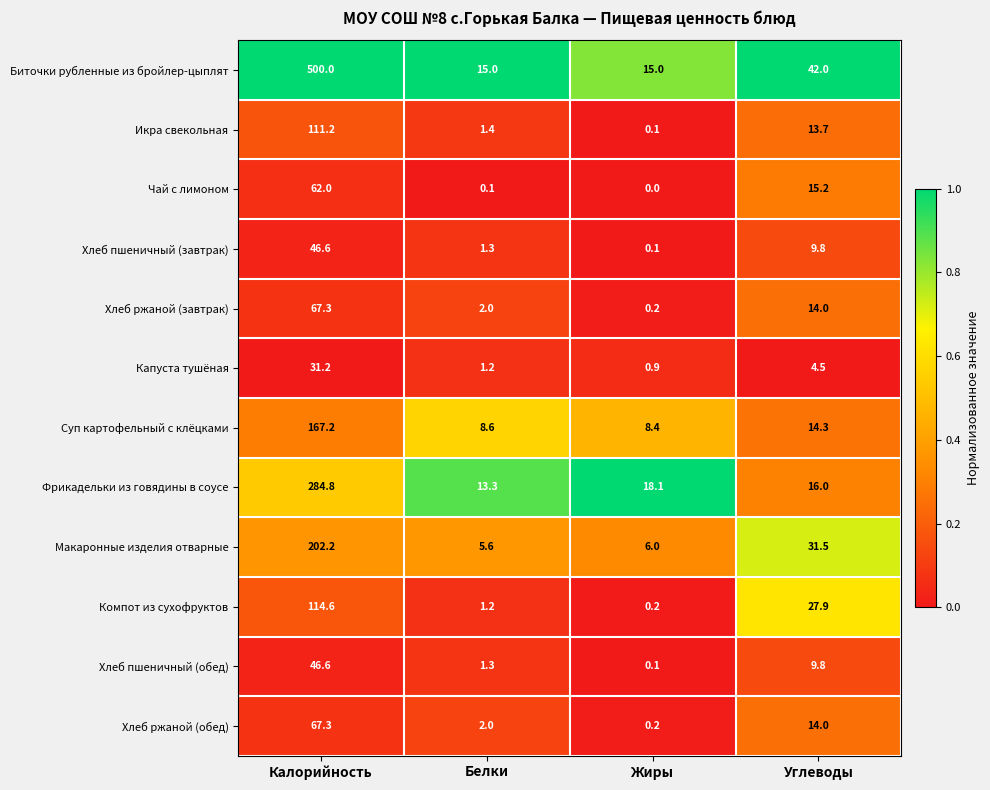

What is the approximate value of Биточки рубленные из бройлер-цыплят at Жиры?

15.0